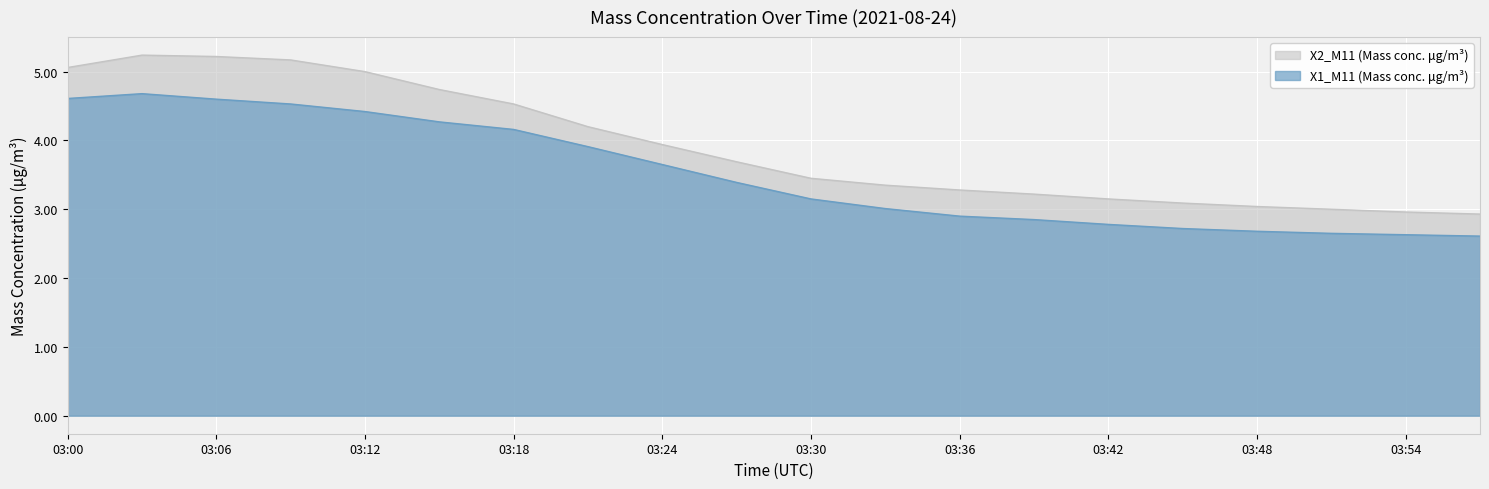

Rank the series by their maximum value, from lowest to highest.

X1_M11 (Mass conc. μg/m³), X2_M11 (Mass conc. μg/m³)